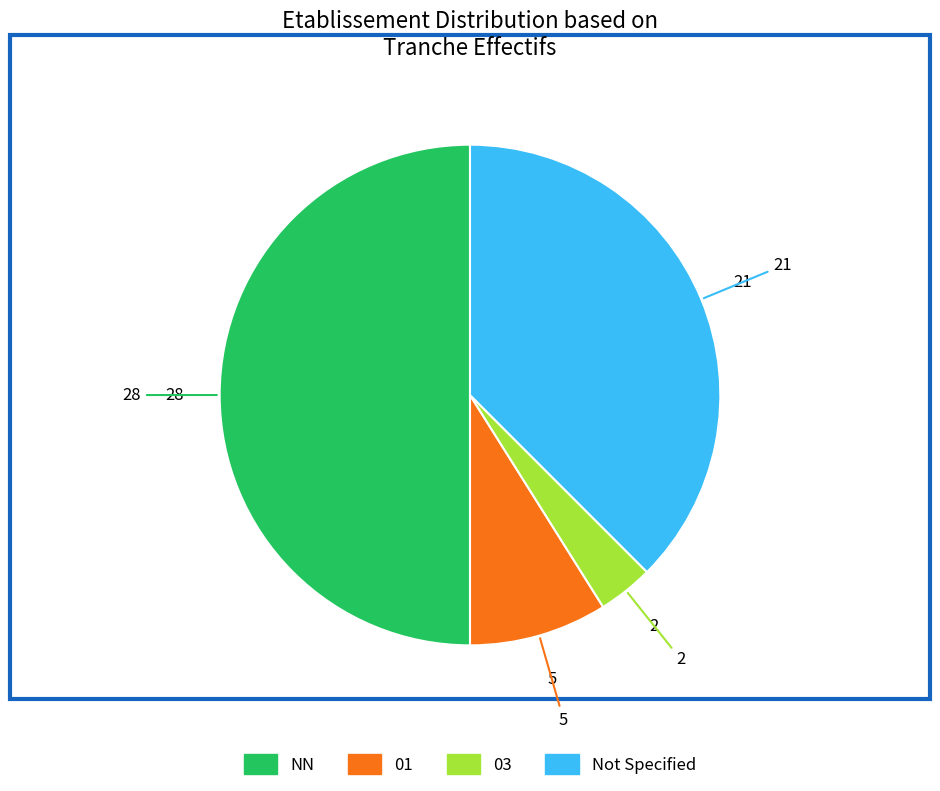

Do 03 and NN together represent more than half of the pie?

Yes